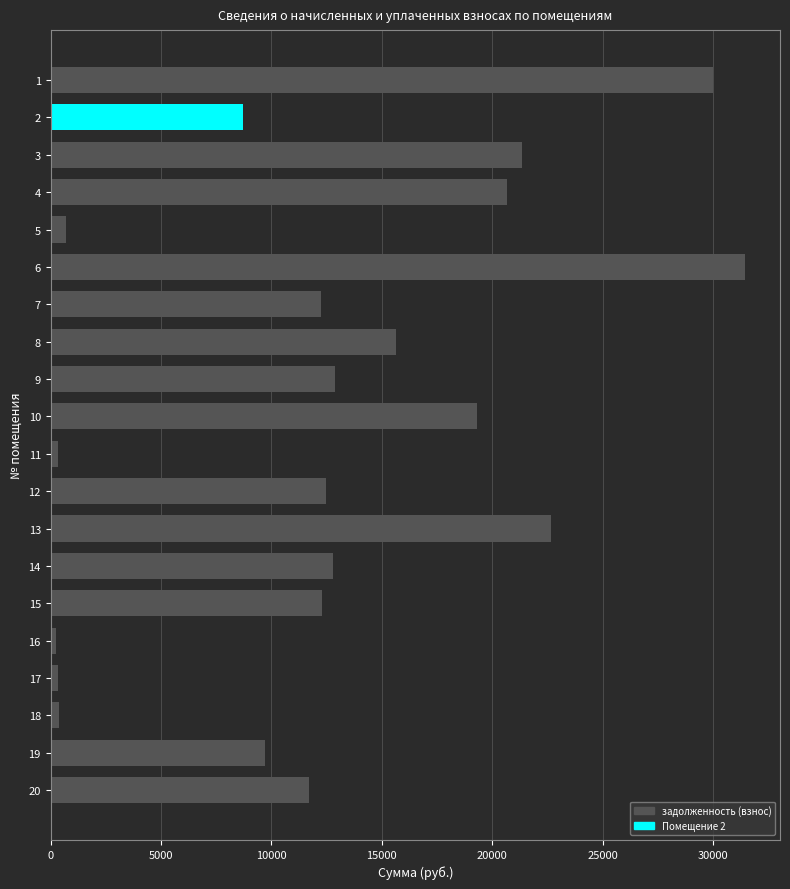

What is the average value?

12790.8